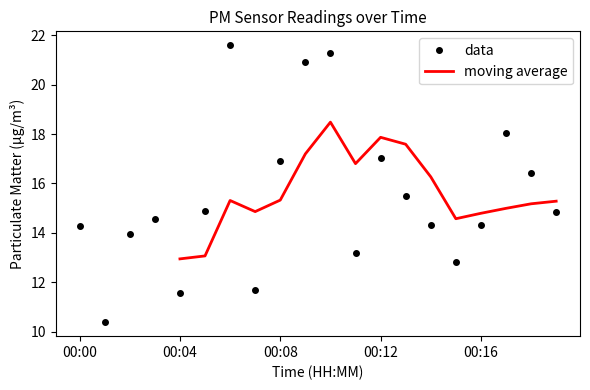

Reading left to right, list all the values displayed in this chart.

14.3	10.4	13.9	14.6	11.6	14.9	21.6	11.7	16.9	20.9	21.3	13.2	17.0	15.5	14.3	12.8	14.3	18.0	16.4	14.8